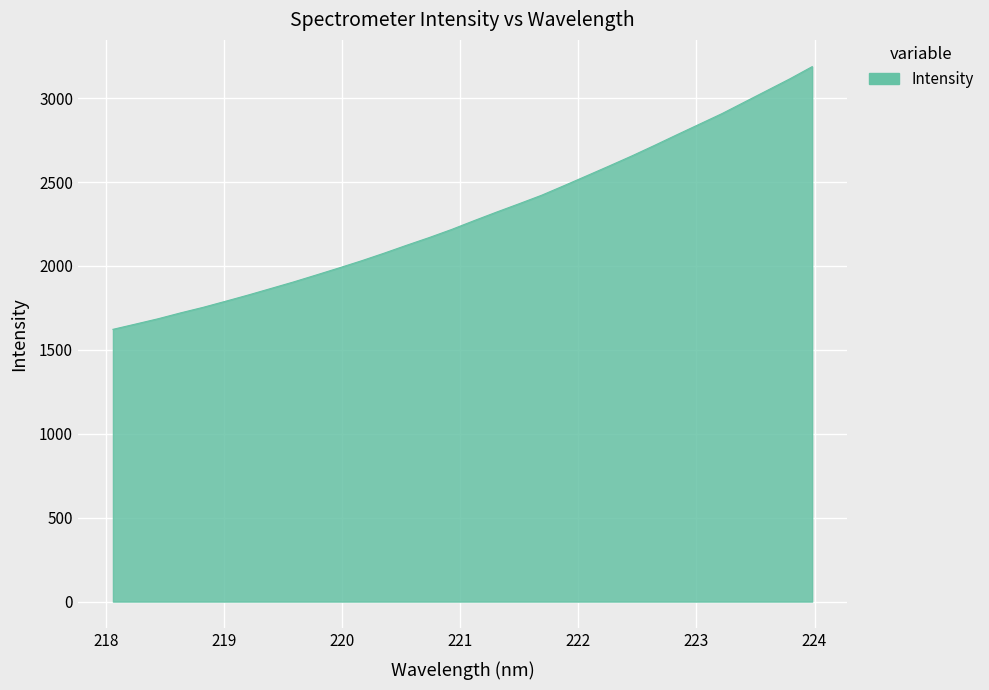

Reading left to right, extract all data points from this chart.

1622.2	1653.5	1685.3	1720.4	1753.5	1790.0	1827.1	1865.8	1904.7	1945.9	1987.5	2030.3	2075.5	2122.8	2168.6	2217.2	2269.8	2321.0	2370.8	2421.6	2479.0	2537.3	2596.1	2655.7	2718.1	2781.9	2844.9	2907.9	2976.8	3045.5	3114.3	3187.6